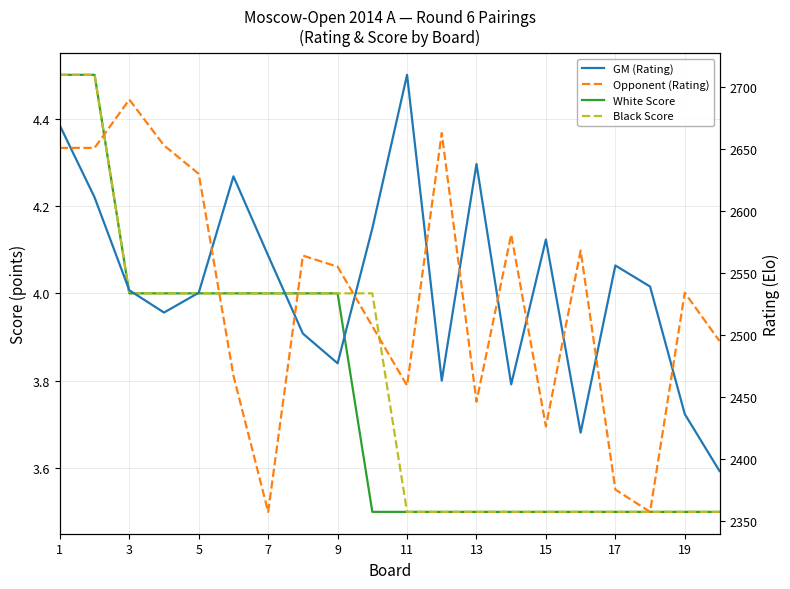

At how many categories does at least one series exceed 2059?

20